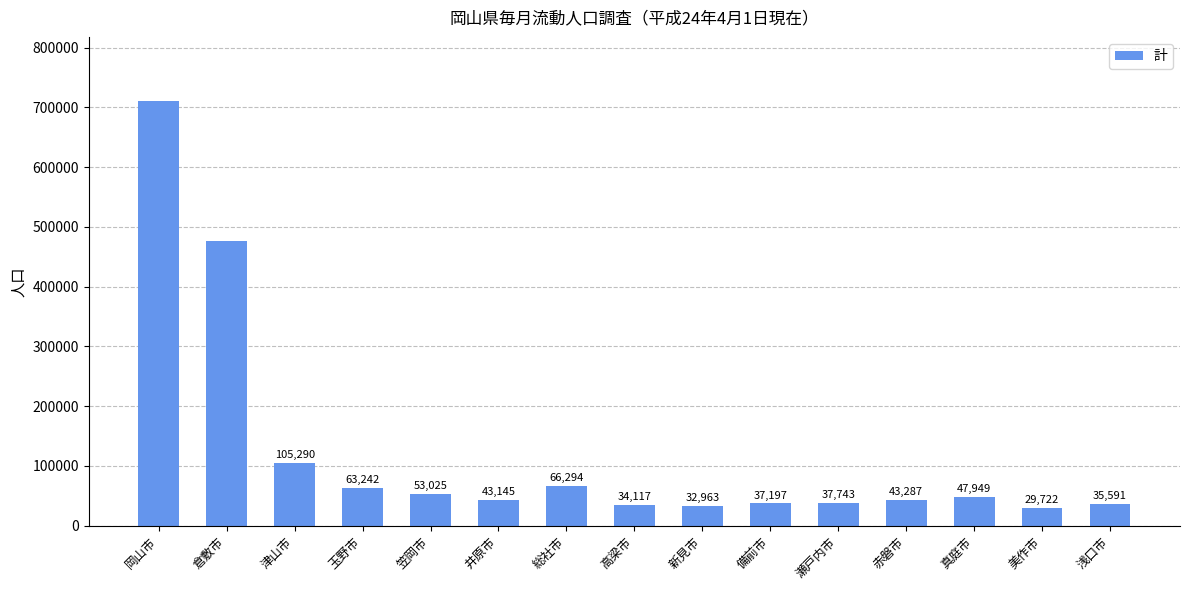

Read the value at 倉敷市, to the nearest 10.

477070